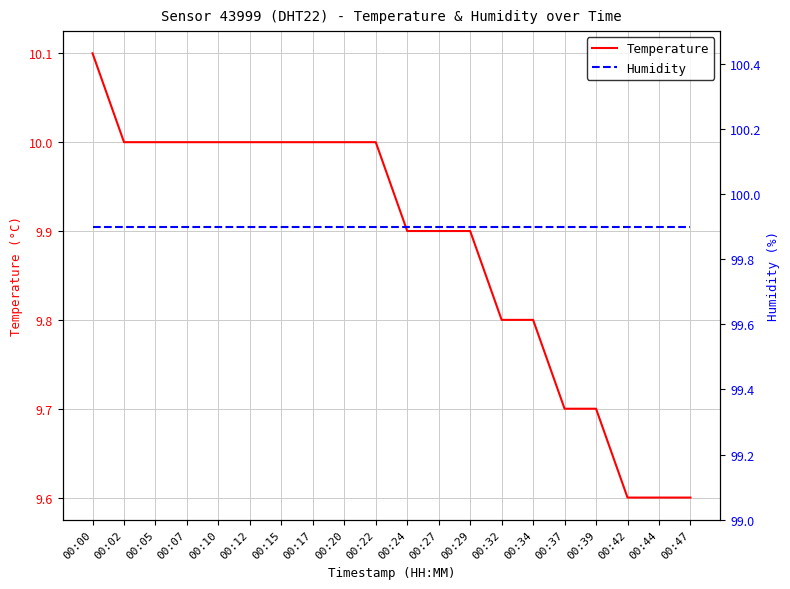

Is it true that Temperature equals 10.1 at 00:00?

True